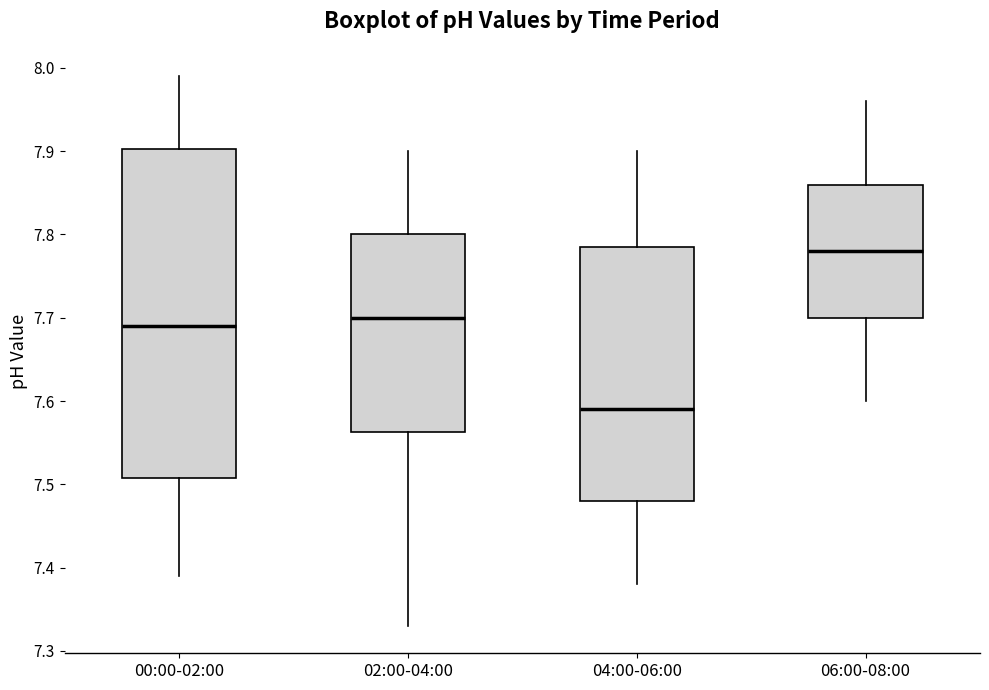

Which box is the tallest, from its lower edge to its upper edge?

00:00-02:00